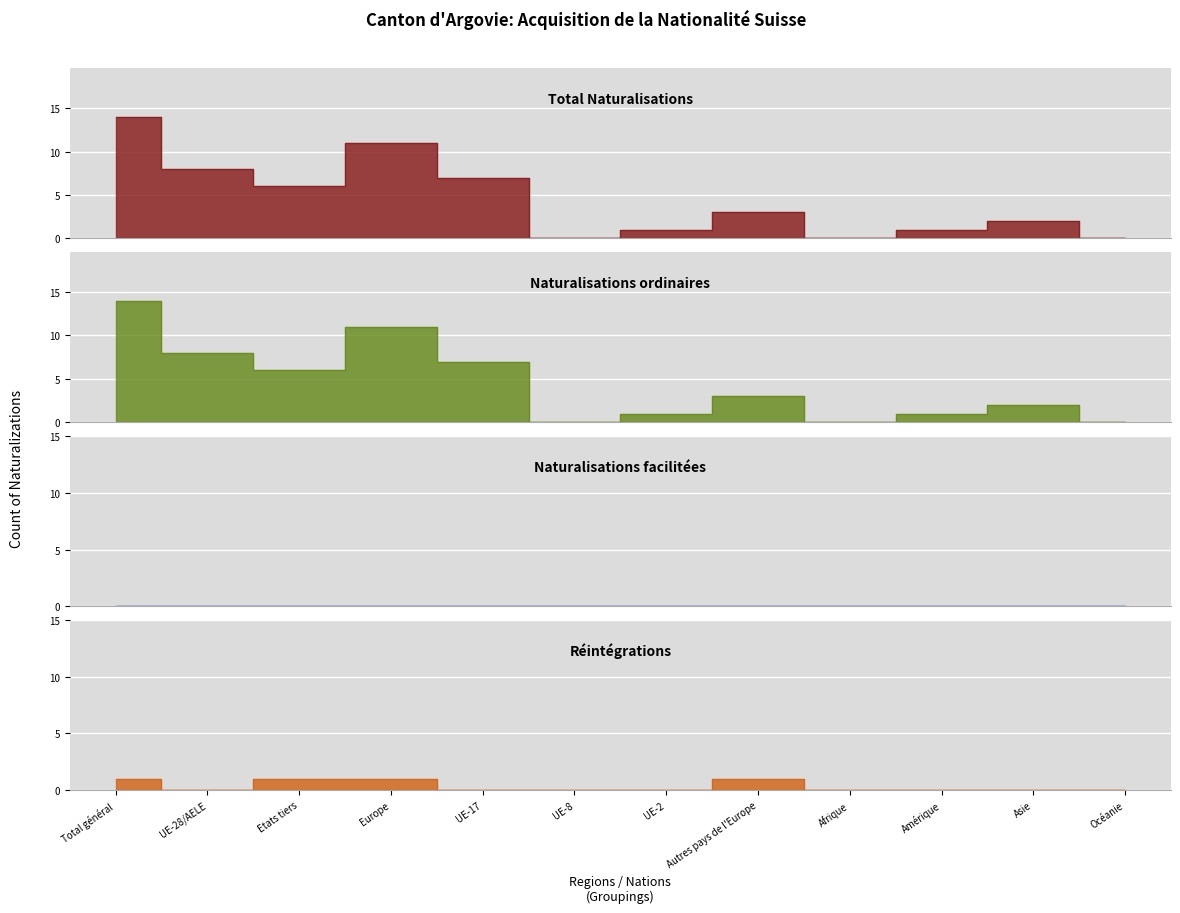

True or false: Total Naturalisations and Réintégrations cross at least once.

False